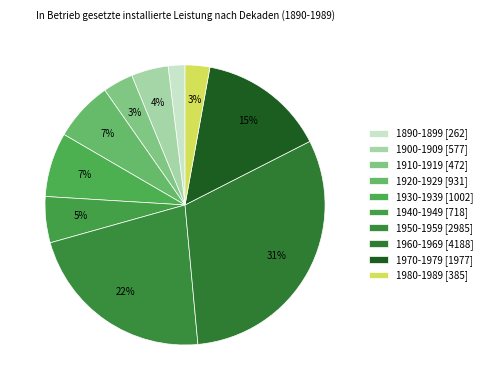

Count the number of slices in the pie.

10